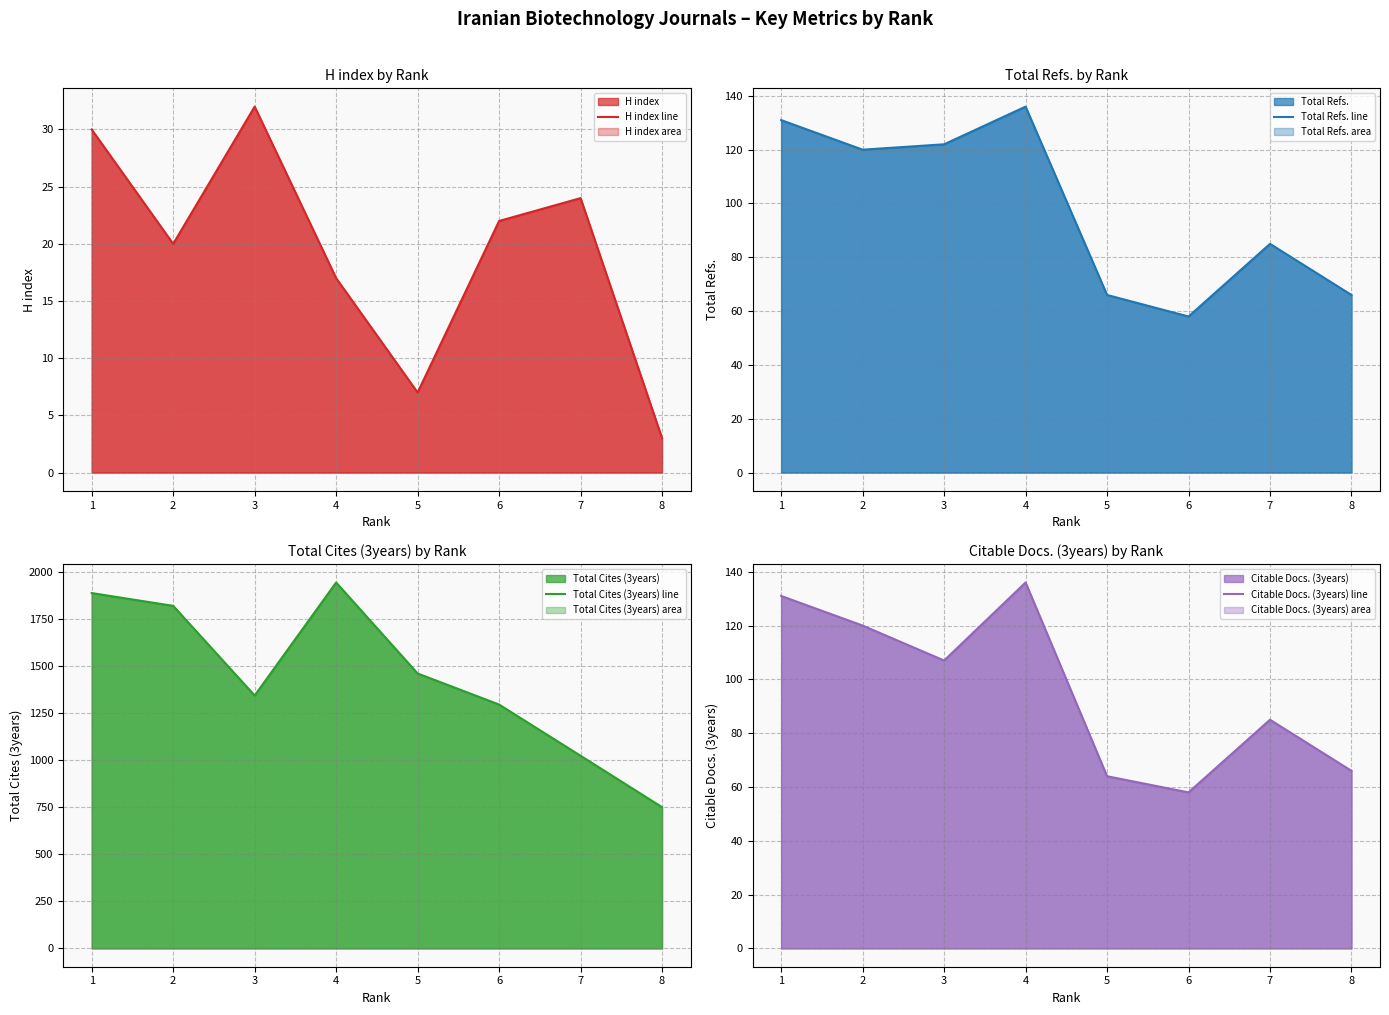

What is the spread (max minus min) of values at 2?

1799